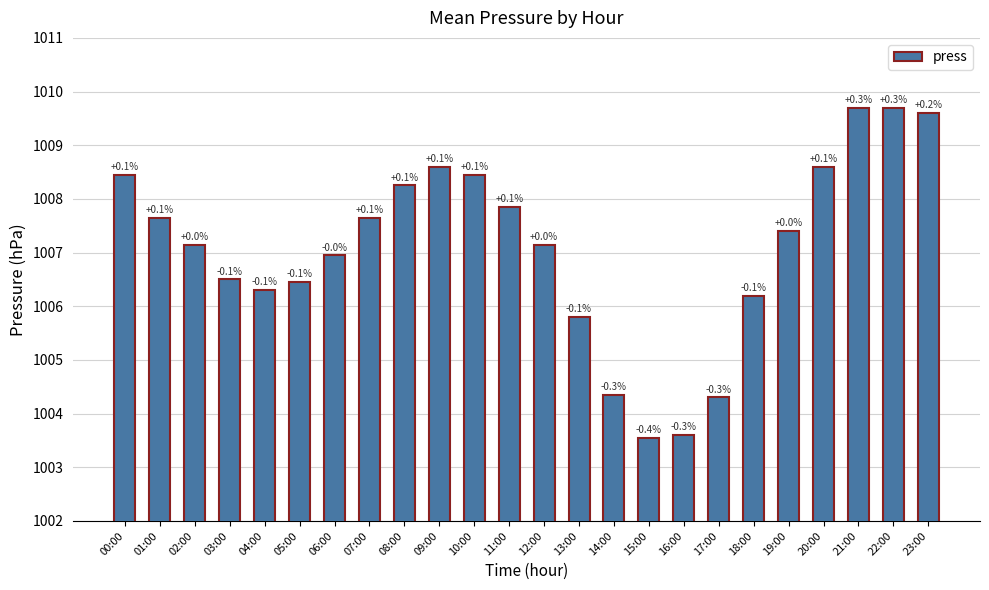

What is the difference between the second highest and minimum values?

6.2